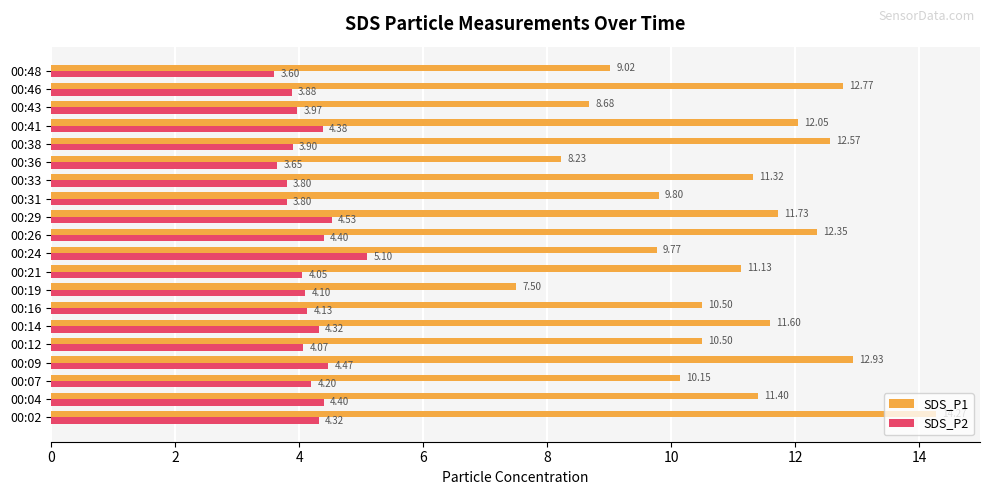

Rank the series at 00:14 from highest to lowest value.

SDS_P1, SDS_P2